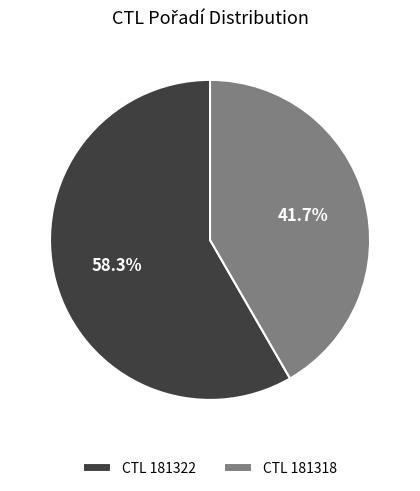

Which slice is the smallest?

CTL 181318